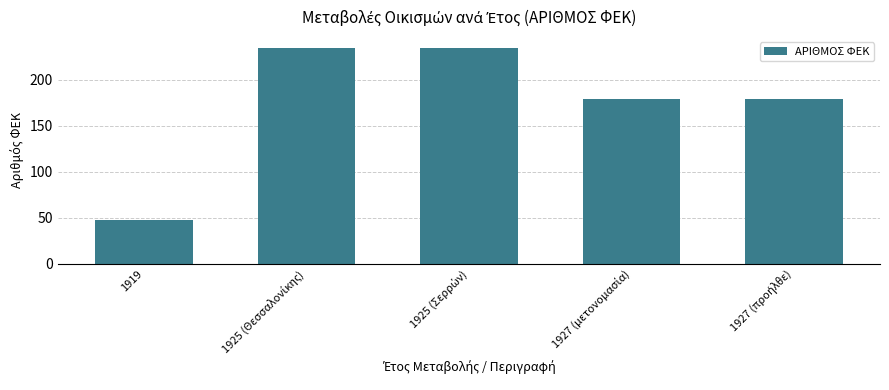

Reading left to right, what are all the values shown in this chart?

48	235	235	179	179